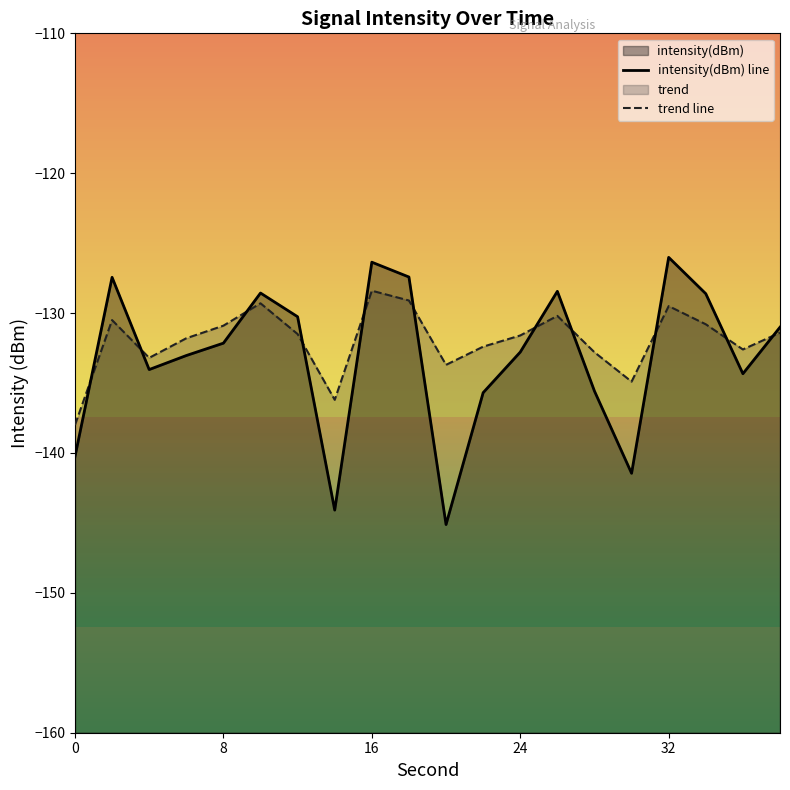

How many data points does each series have?

20